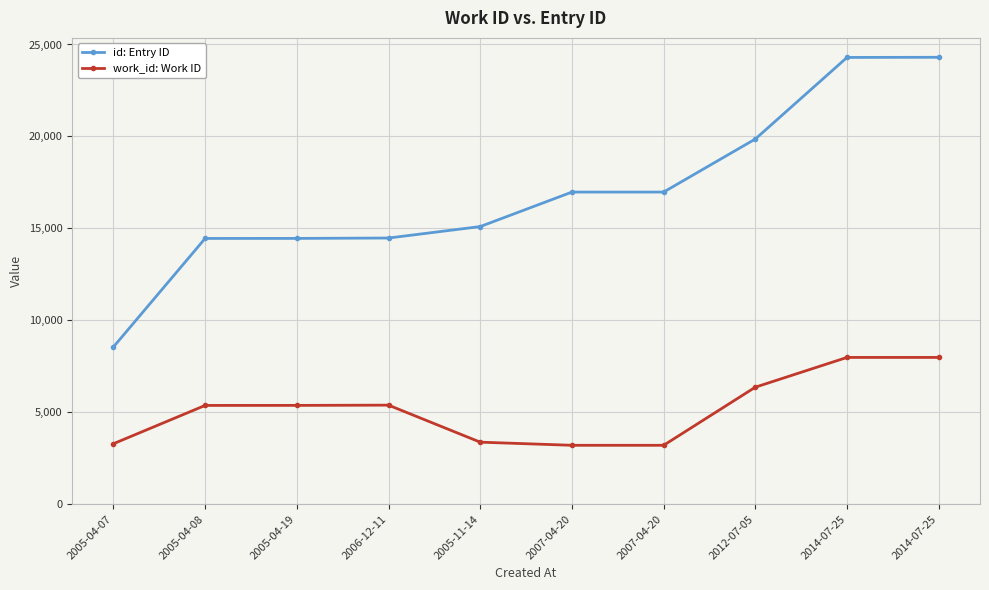

The work_id: Work ID series shows 5389 at 2006-12-11. True or false?

True